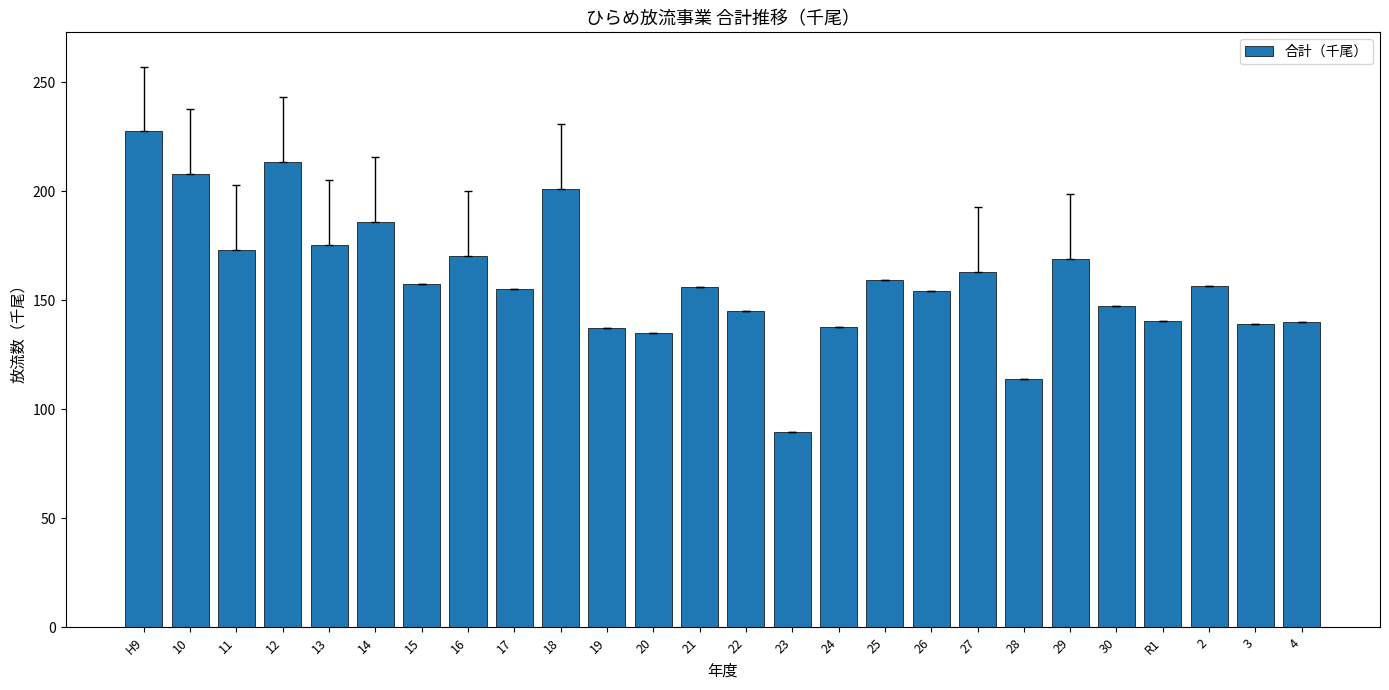

How many bars are there in total?

26